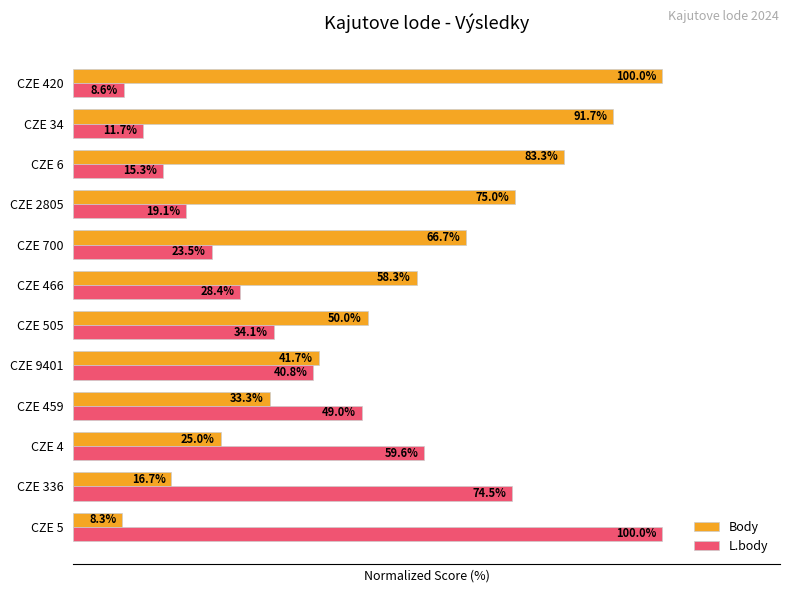

At which label is Body closest to 54?

CZE 505